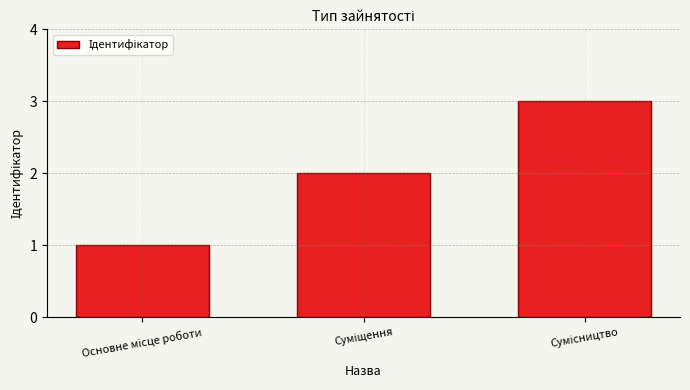

What is the sum of all values?

6